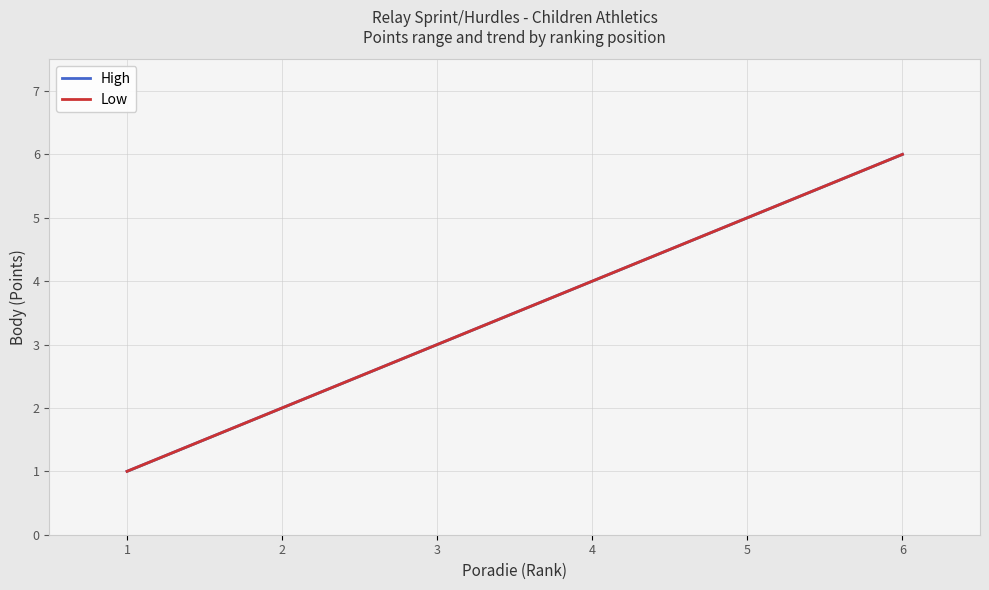

What is the sum of the Low values at 1 and 3?

4